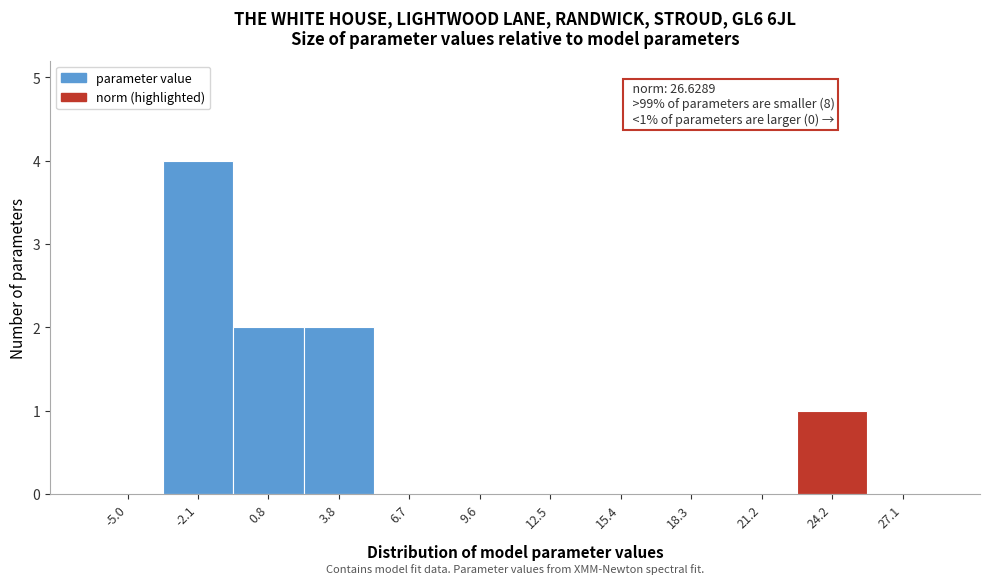

Reading right to left, extract all data points from this chart.

27.1=0	24.2=1	21.2=0	18.3=0	15.4=0	12.5=0	9.6=0	6.7=0	3.8=2	0.8=2	-2.1=4	-5.0=0